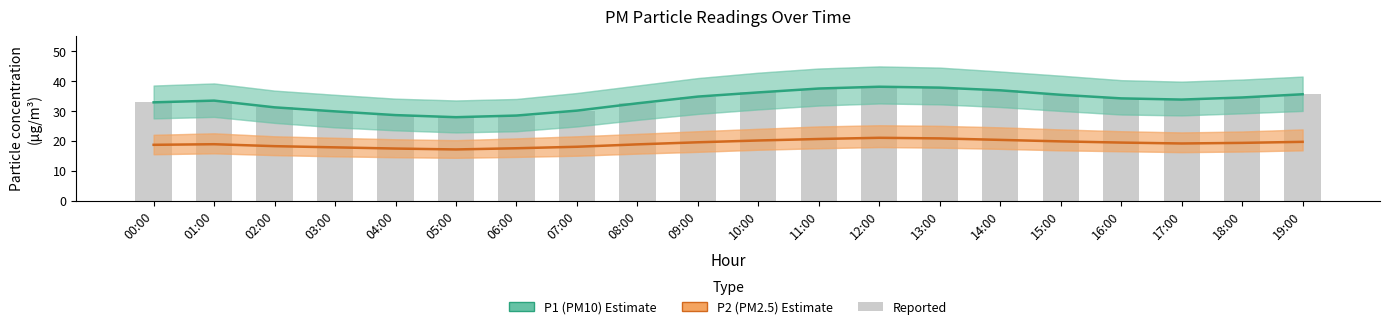

Is the value of P1 (PM10) at 07:00 greater than the value of P2 (PM2.5) at 07:00?

Yes